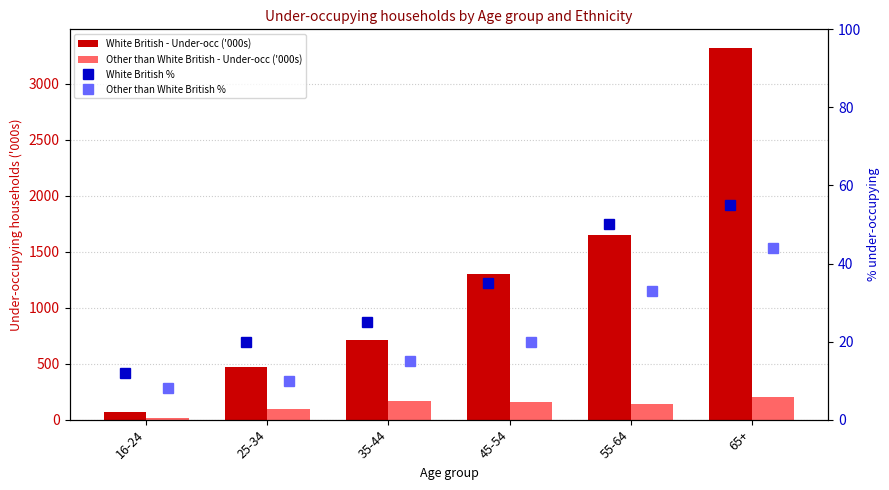

What is the label of the 1st bar from the left?

16-24